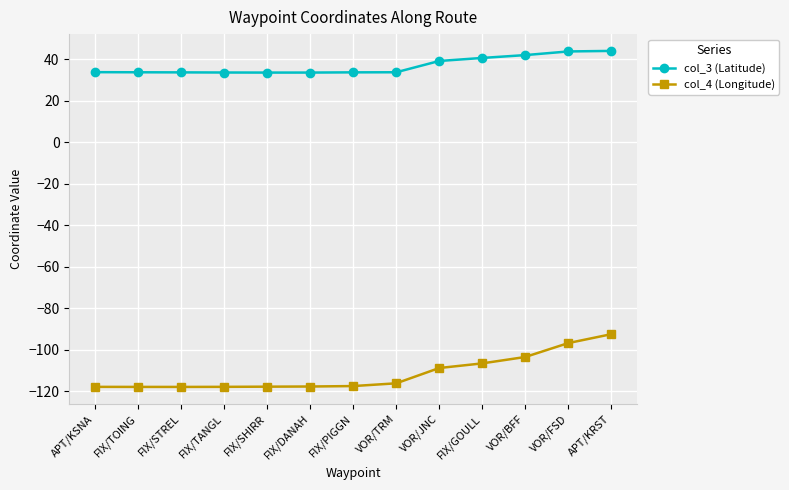

What is the sum of all col_3 (Latitude) values?

477.6